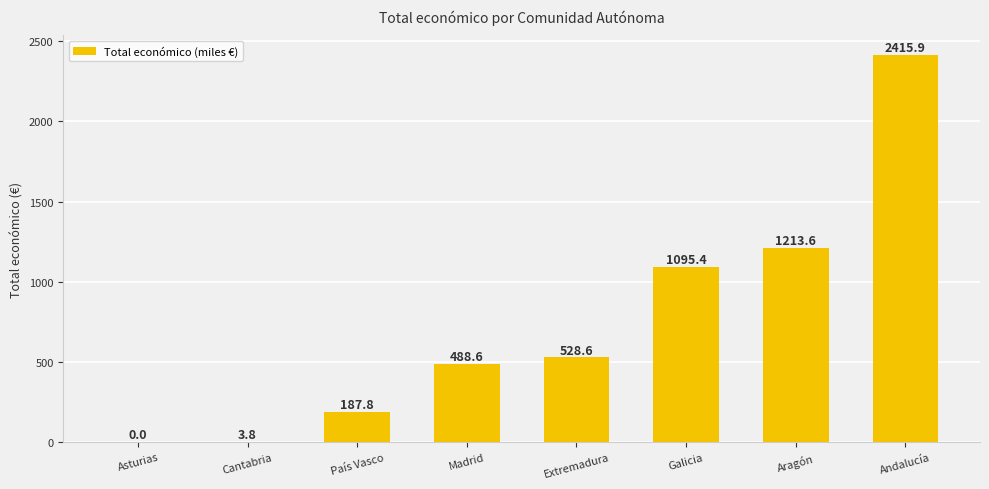

Reading right to left, extract all data points from this chart.

Andalucía=2415.9	Aragón=1213.6	Galicia=1095.4	Extremadura=528.6	Madrid=488.6	País Vasco=187.8	Cantabria=3.8	Asturias=0.0